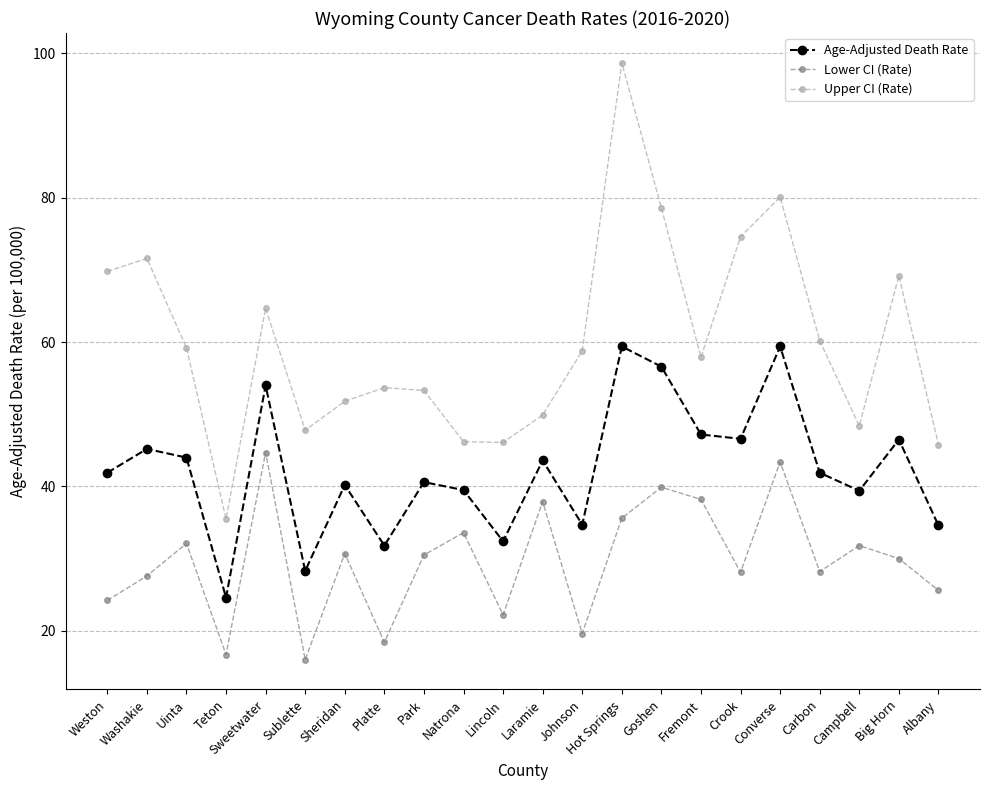

True or false: Age-Adjusted Death Rate has more than 0 points higher than both neighbors.

True